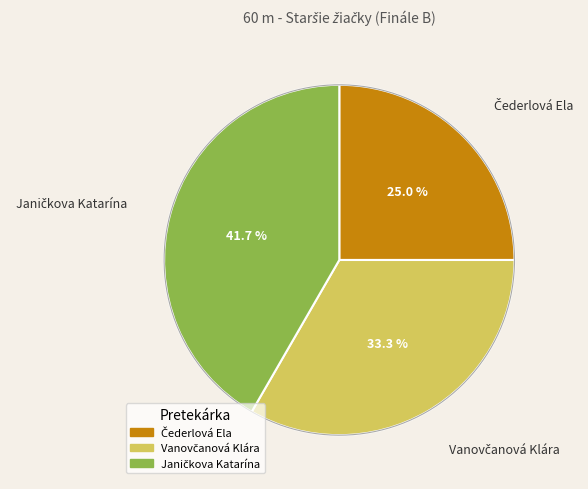

How many slices are in this pie chart?

3